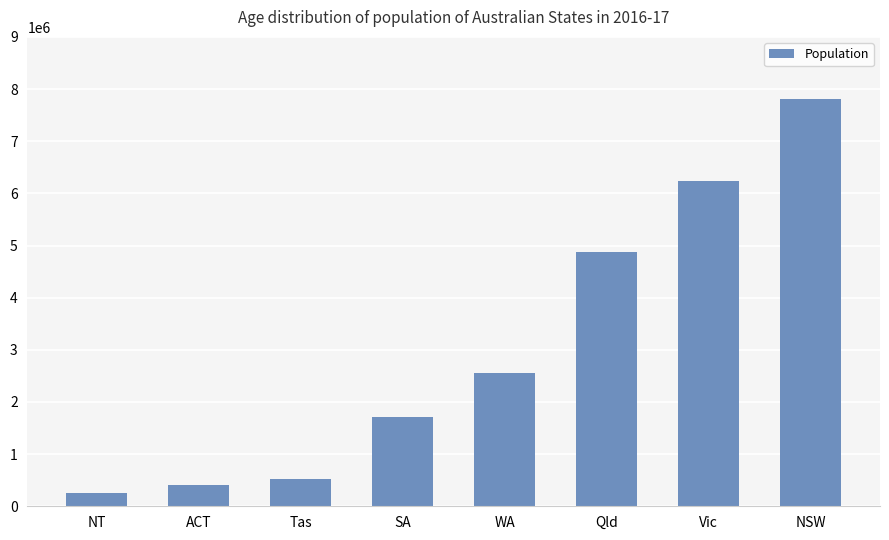

At which category does the chart reach its minimum across all series?

NT